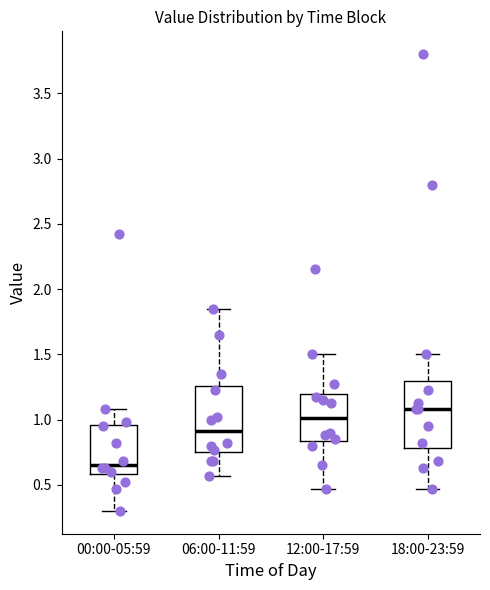

Reading left to right, read every box against the y-axis: the position of its median line, the range the box covers, and the ends of its whiskers. The values are not printed on the chart, so give them approximately, as read against the axis.

00:00-05:59: median 0.65, box 0.60 to 0.95, whiskers 0.30 to 1.10
06:00-11:59: median 0.90, box 0.75 to 1.25, whiskers 0.55 to 1.85
12:00-17:59: median 1.00, box 0.85 to 1.20, whiskers 0.45 to 1.50
18:00-23:59: median 1.10, box 0.80 to 1.30, whiskers 0.45 to 1.50